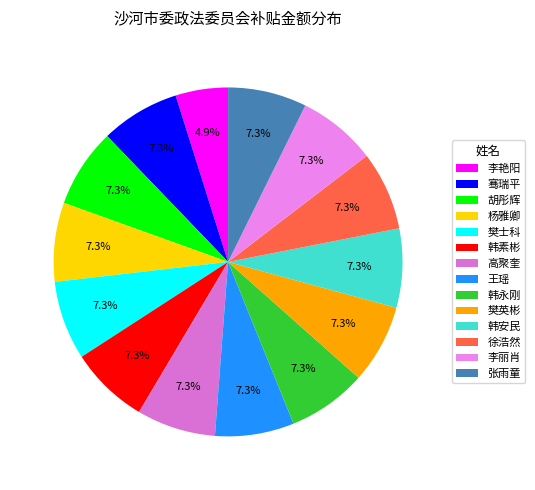

True or false: 韩永刚 accounts for 7% of the total.

True